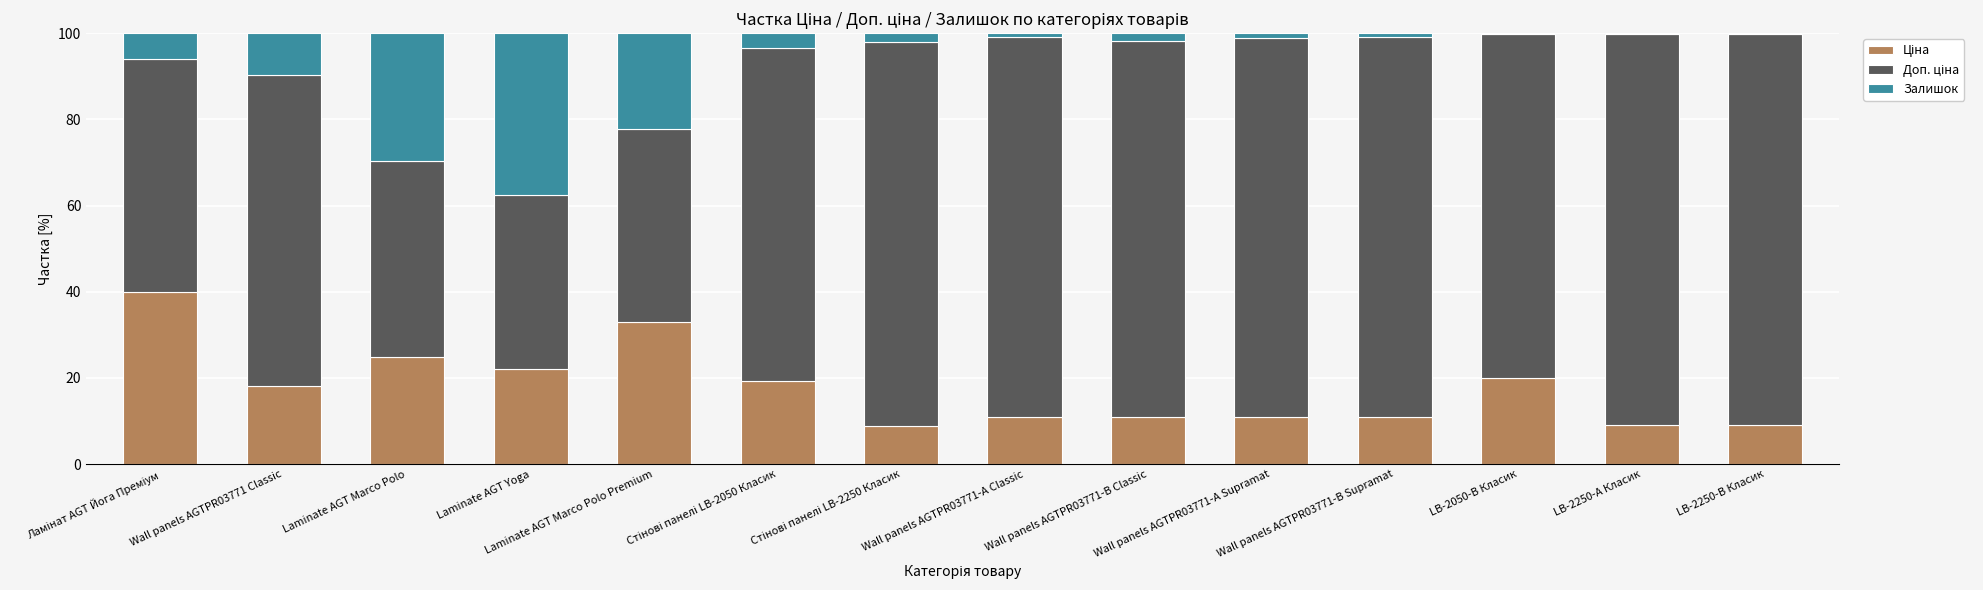

What is the label of the 5th bar from the right?

Wall panels AGTPR03771-А Supramat